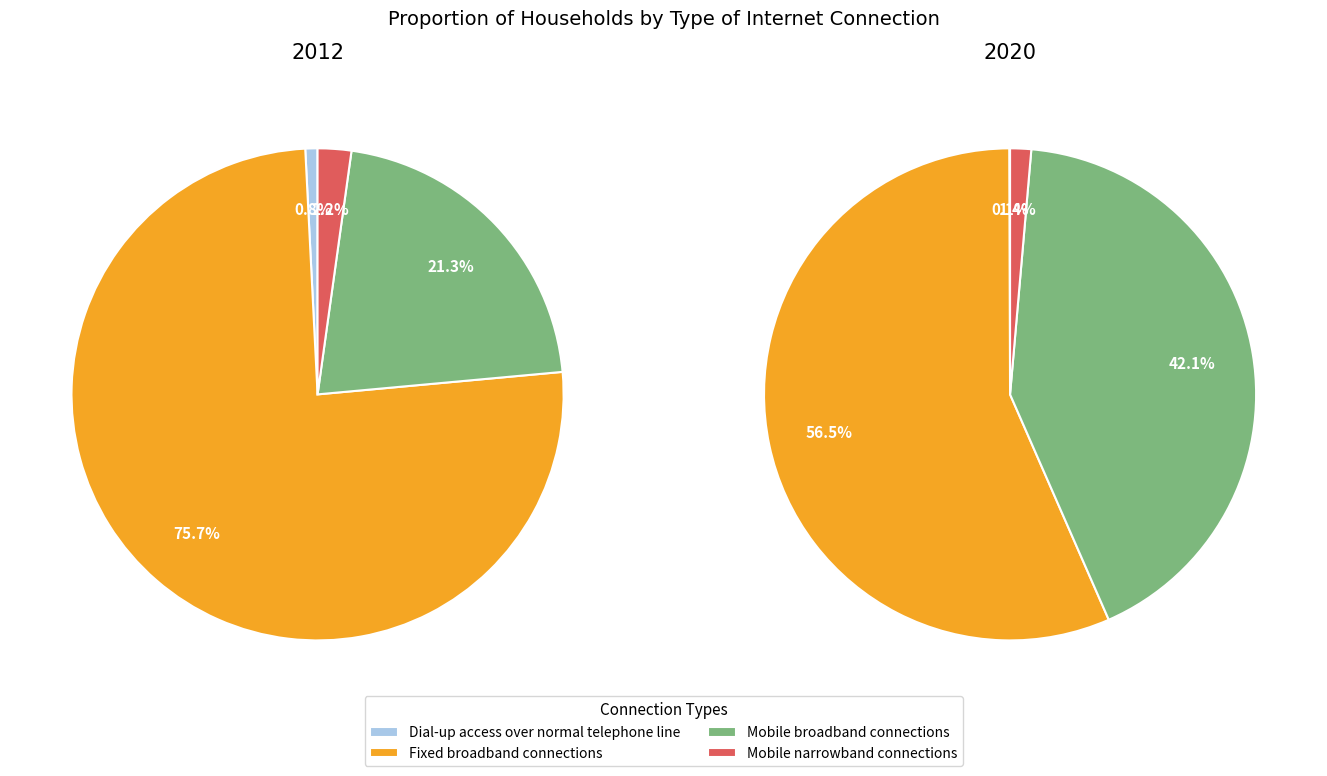

Is there any slice that represents more than half of the pie?

Yes